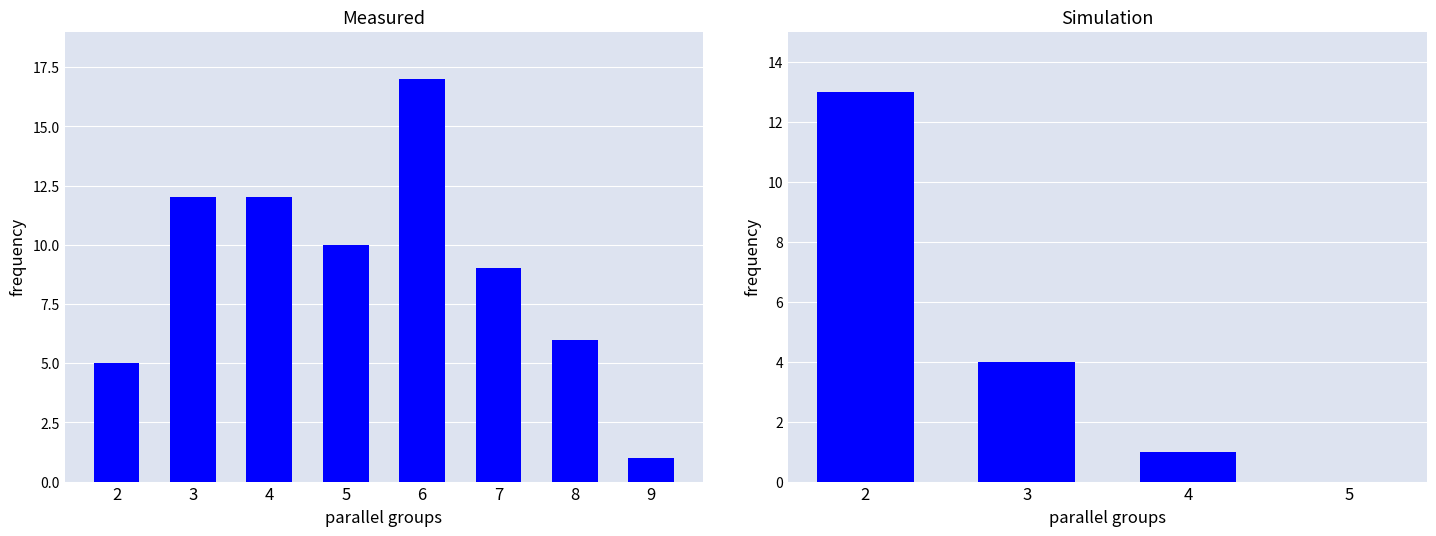

Which has a higher value, 5 or 3?

3